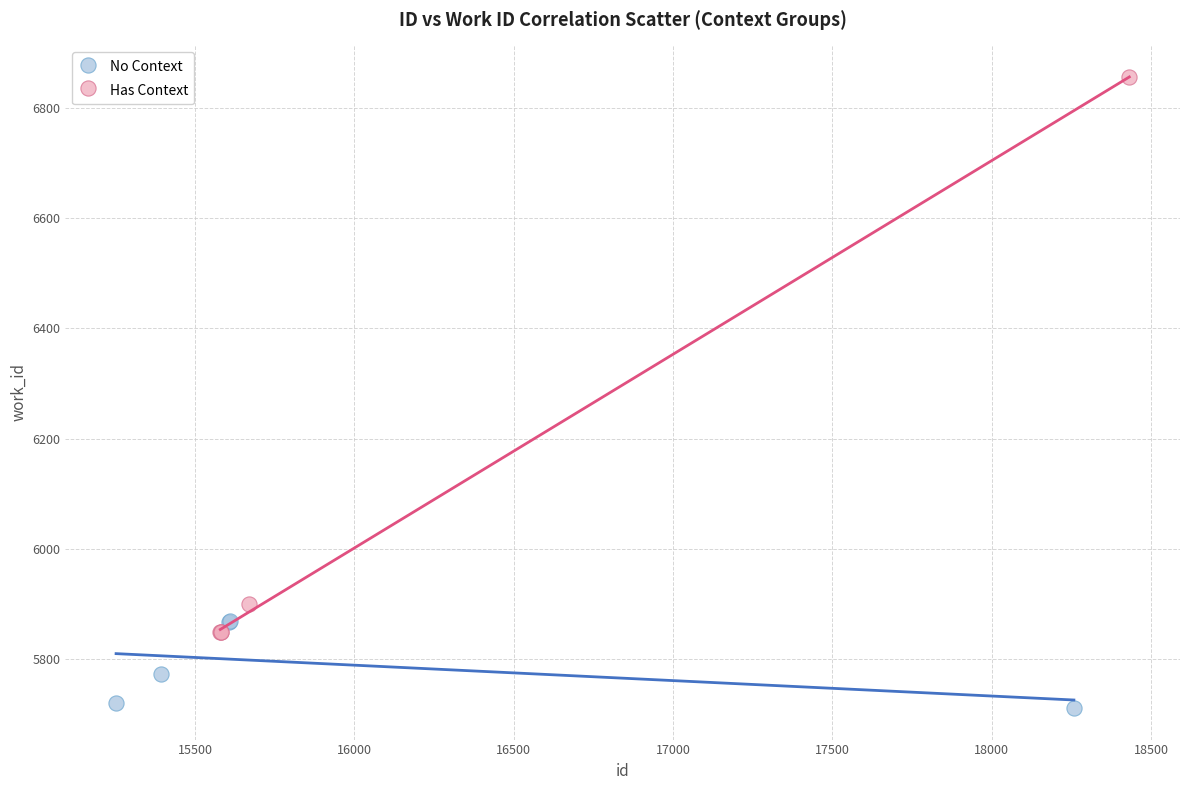

Which series has the largest Y range (max minus min)?

Has Context